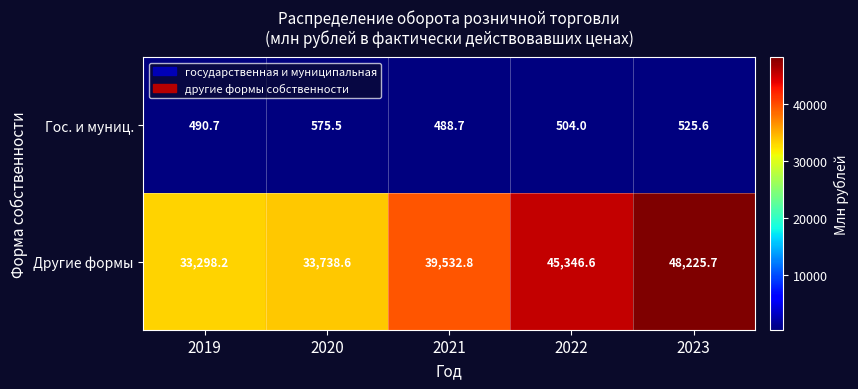

Reading left to right, what are all the values shown in this chart?

Гос. и муниц.: 2019=490.7	2020=575.5	2021=488.7	2022=504.0	2023=525.6
Другие формы: 2019=33298.2	2020=33738.6	2021=39532.8	2022=45346.6	2023=48225.7